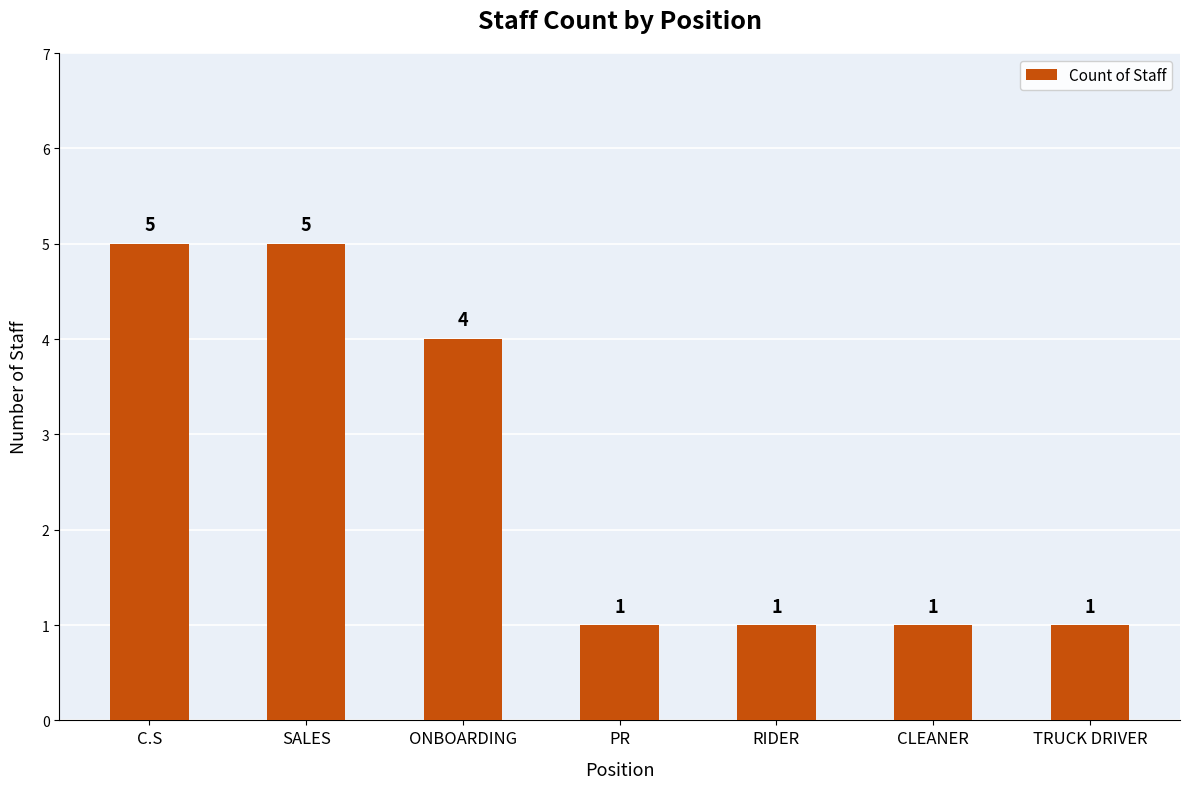

Between SALES and ONBOARDING, which is larger?

SALES